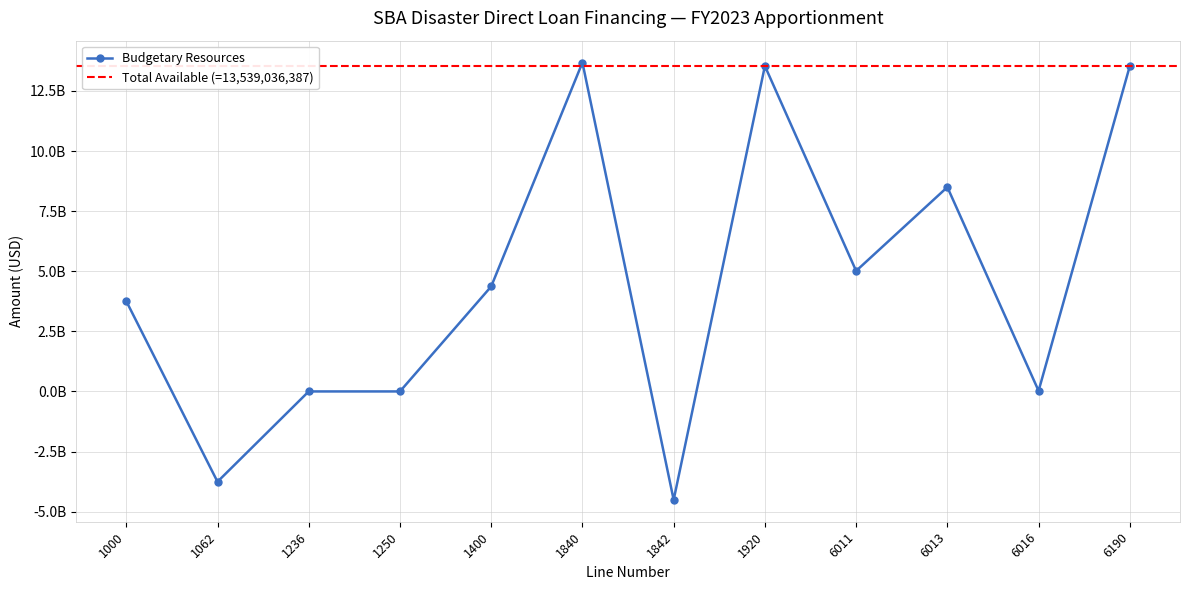

True or false: the data shows -2541235564 at 1842.

False